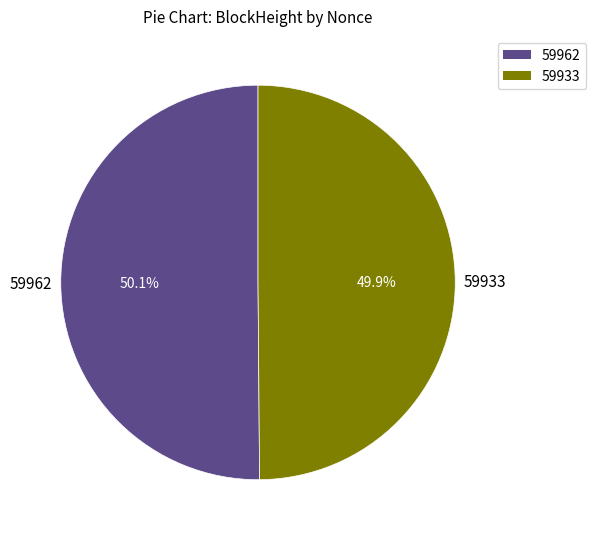

Does any single category account for the majority?

Yes